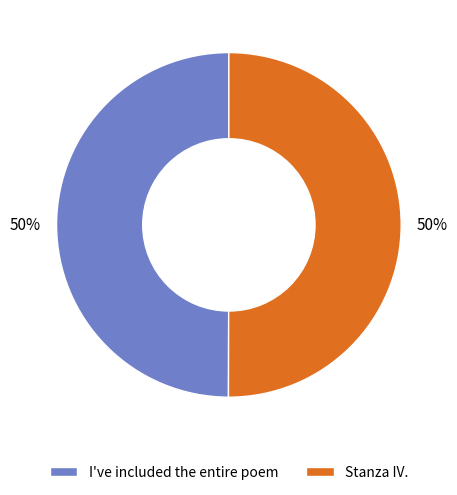

How many slices are in this pie chart?

2